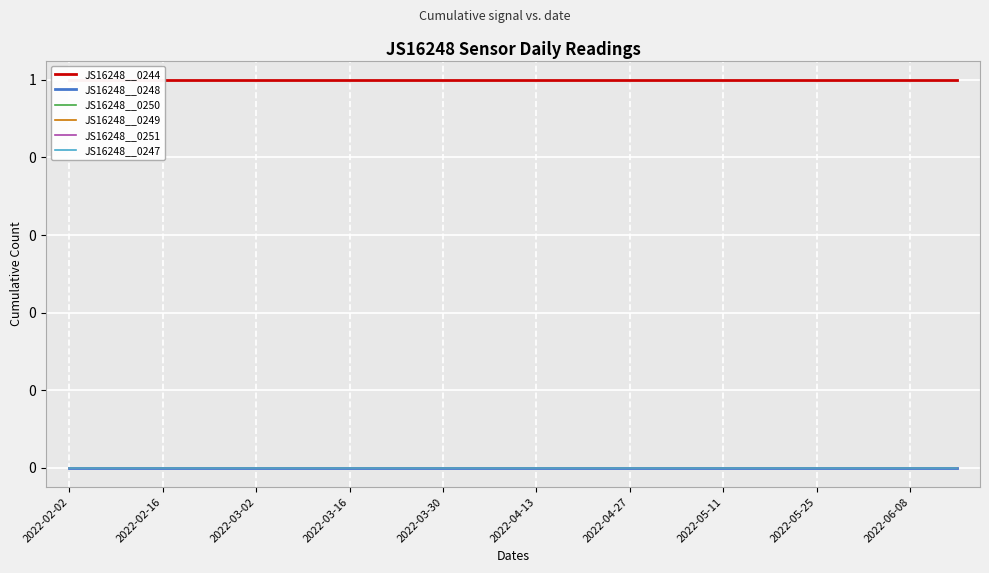

Rank the series at 2022-06-08 from highest to lowest value.

JS16248__0244, JS16248__0248, JS16248__0250, JS16248__0249, JS16248__0251, JS16248__0247